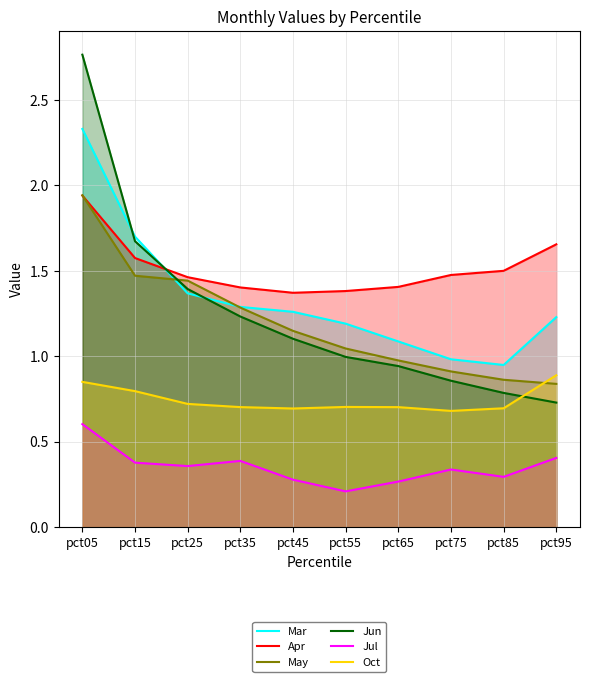

What is the approximate value of Apr at pct65?

1.4